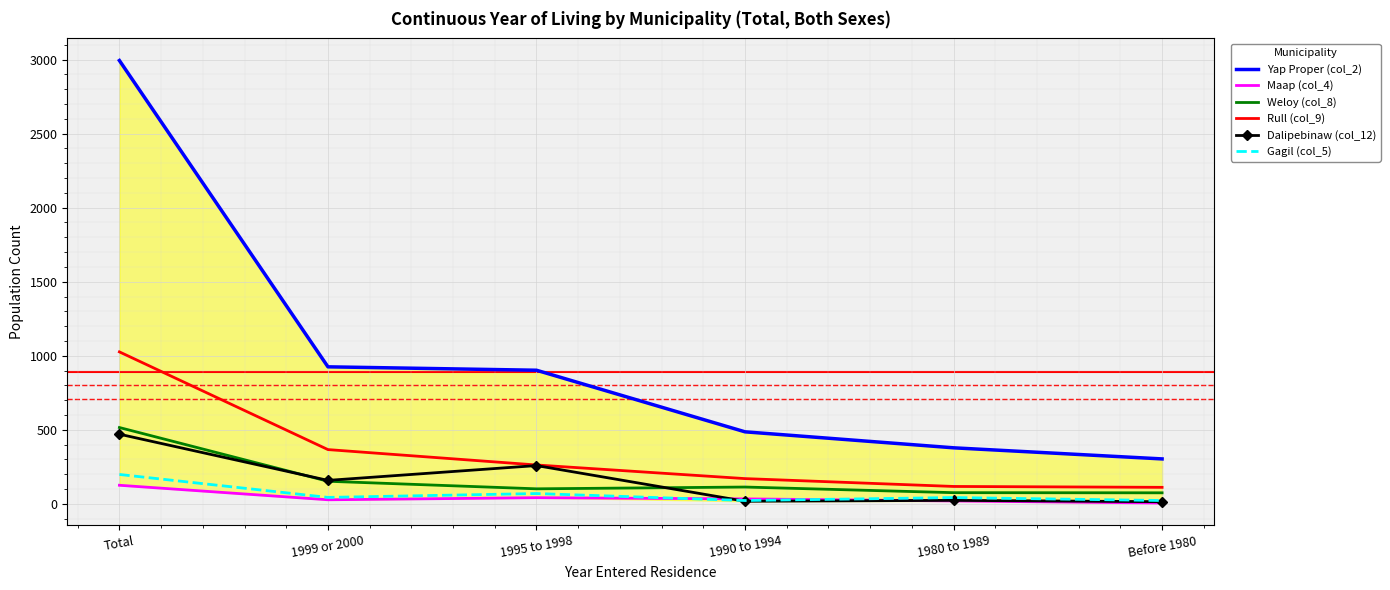

The value of Gagil (col_5) at 1990 to 1994 is 38. True or false?

False